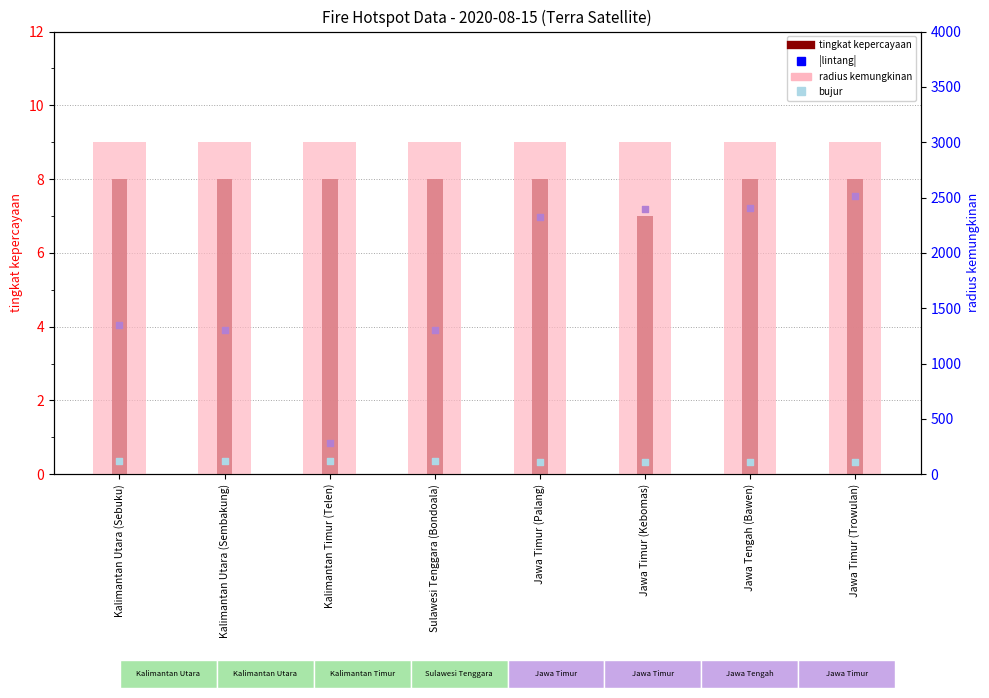

Is the value of |lintang| at Jawa Timur (Palang) greater than the value of radius kemungkinan at Jawa Timur (Trowulan)?

No